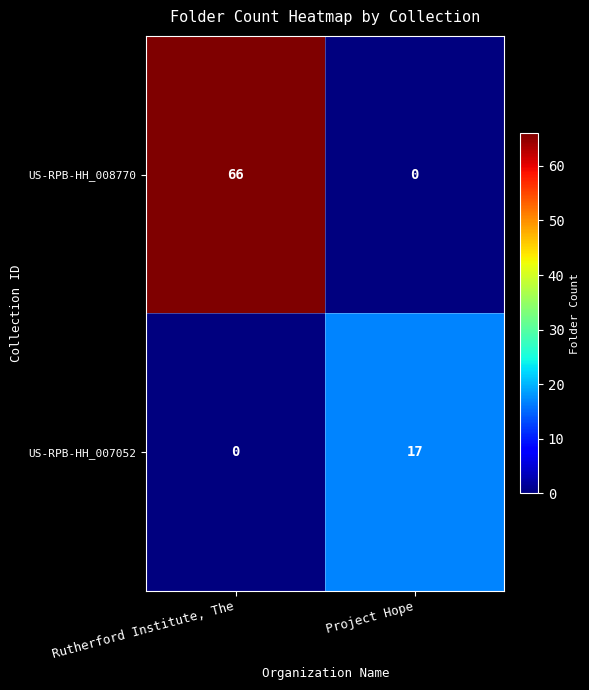

The value of US-RPB-HH_008770 at Project Hope is 41. True or false?

False